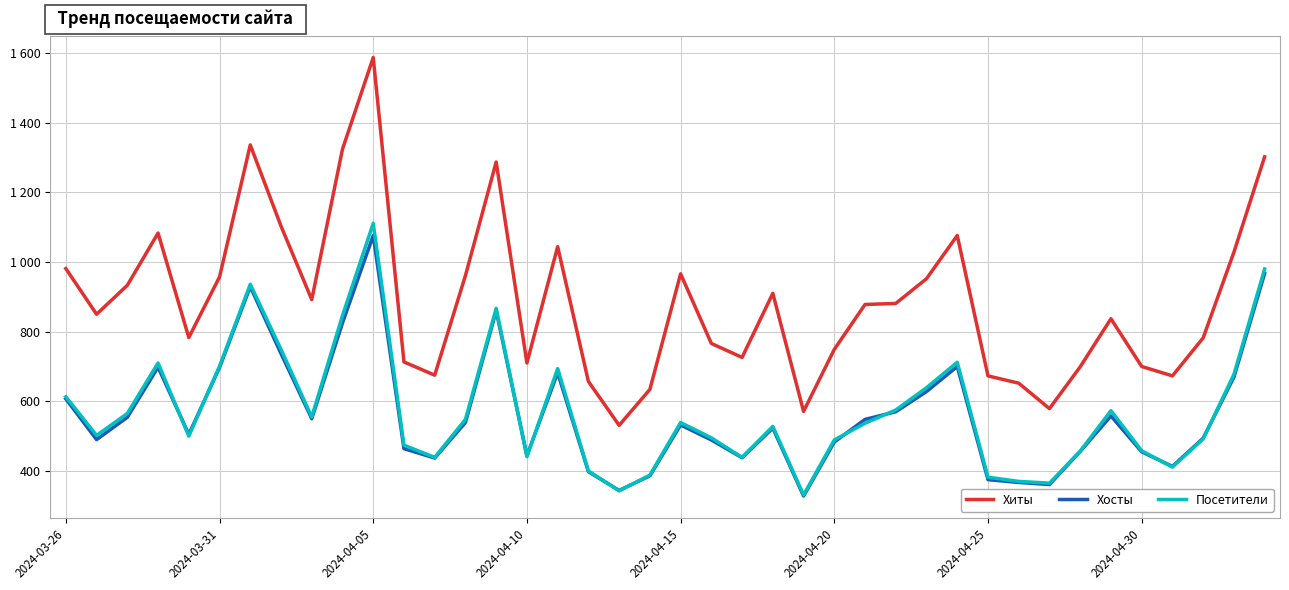

How many interior local valleys does the Посетители series have?

10